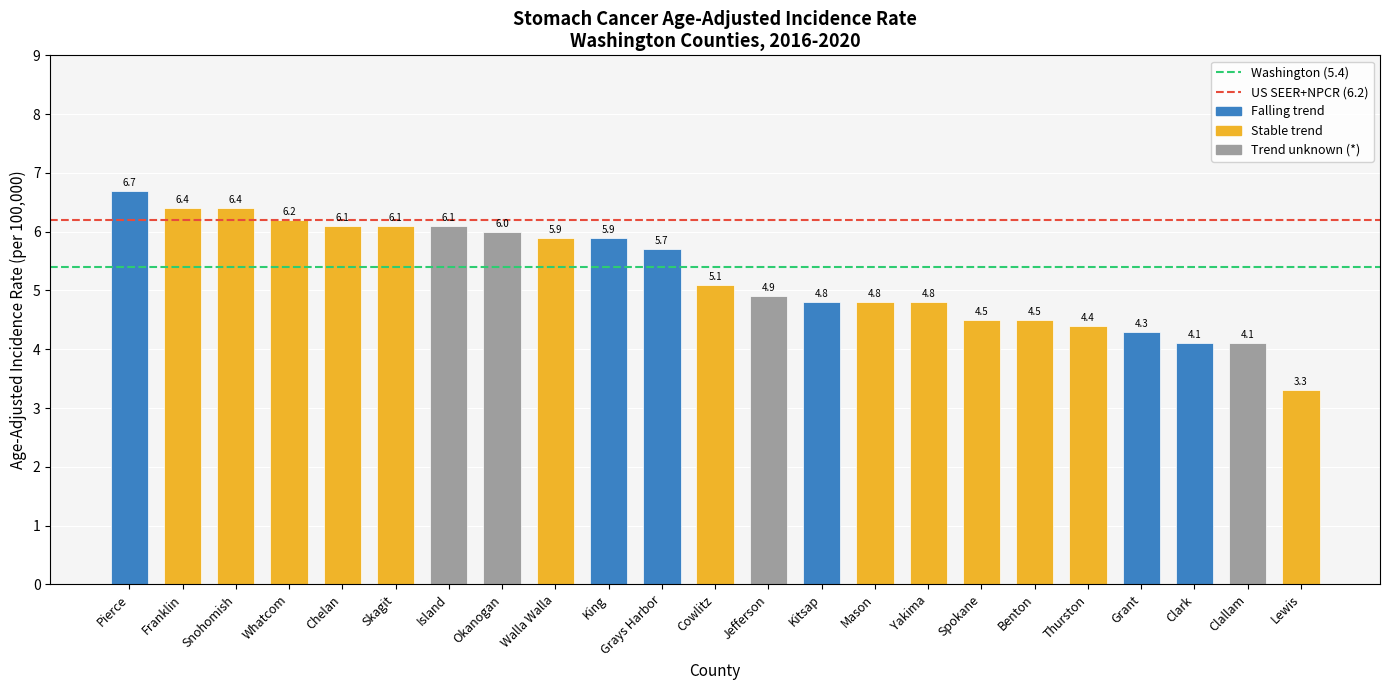

Does the chart contain any negative values?

No